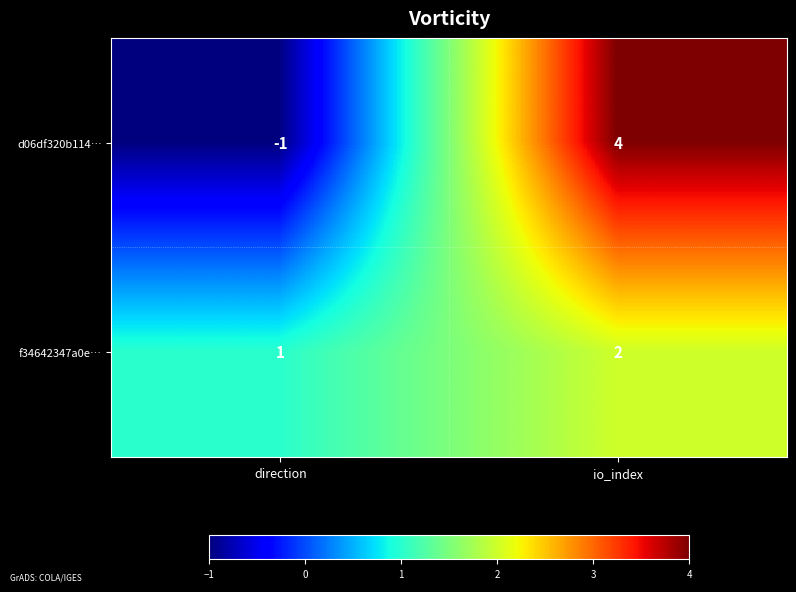

Reading right to left, transcribe all the data shown in this chart.

d06df320b114…: 4	-1
f34642347a0e…: 2	1